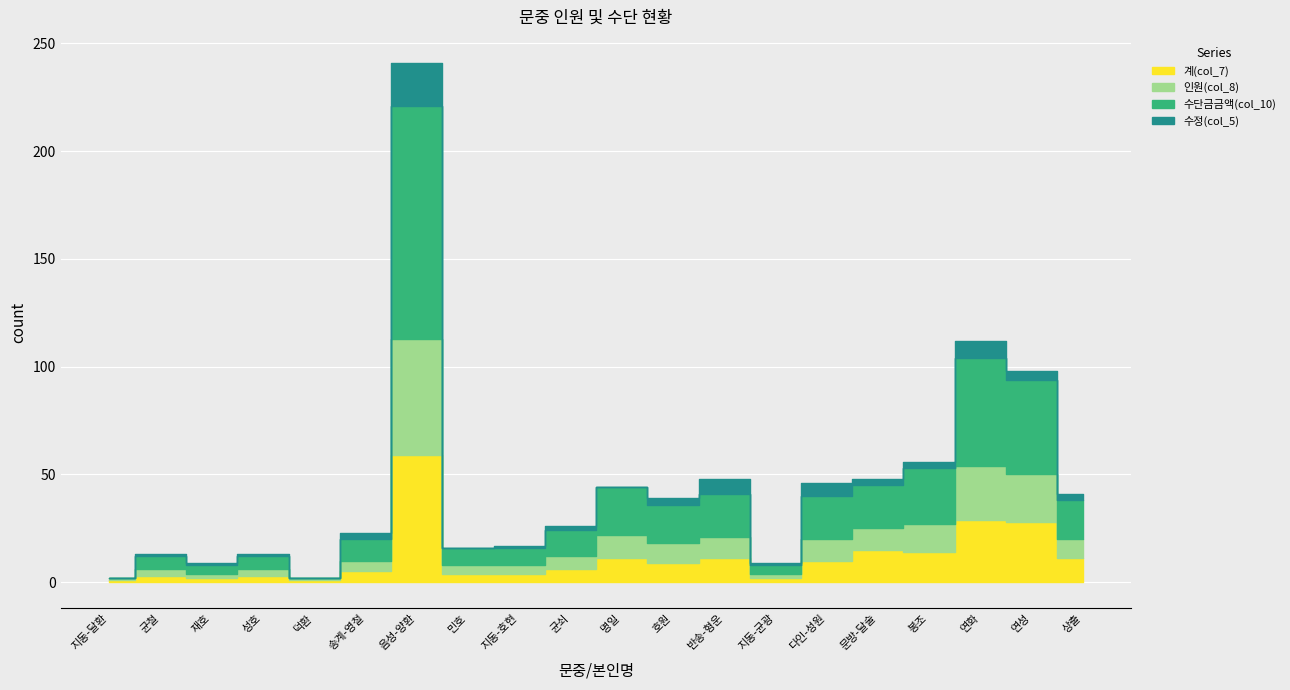

What is the label of the 4th point from the right?

봉조